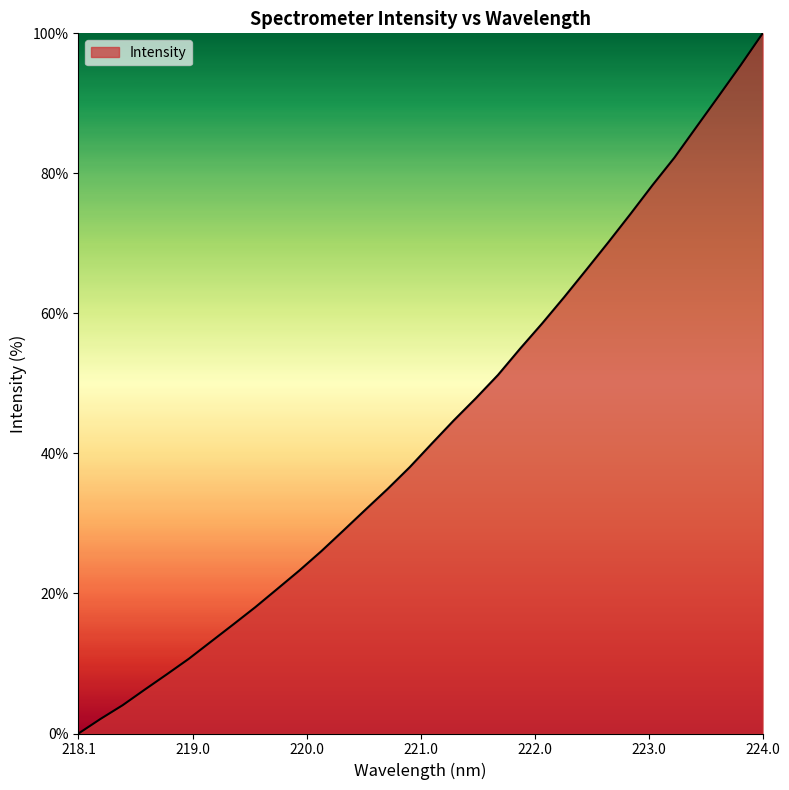

What is the difference between the maximum and minimum values?

100.0